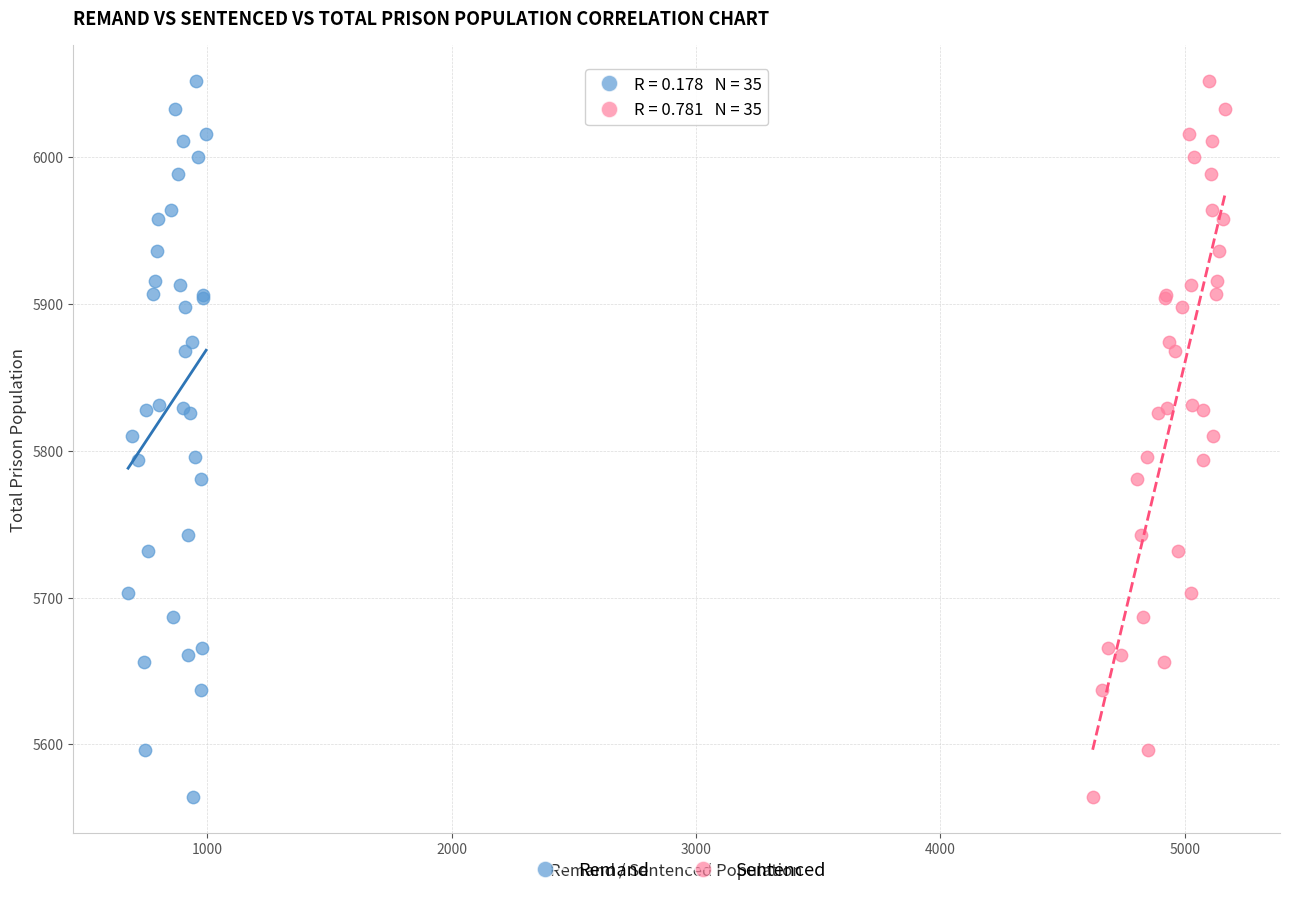

What are all the series names shown in the legend?

Remand, Sentenced